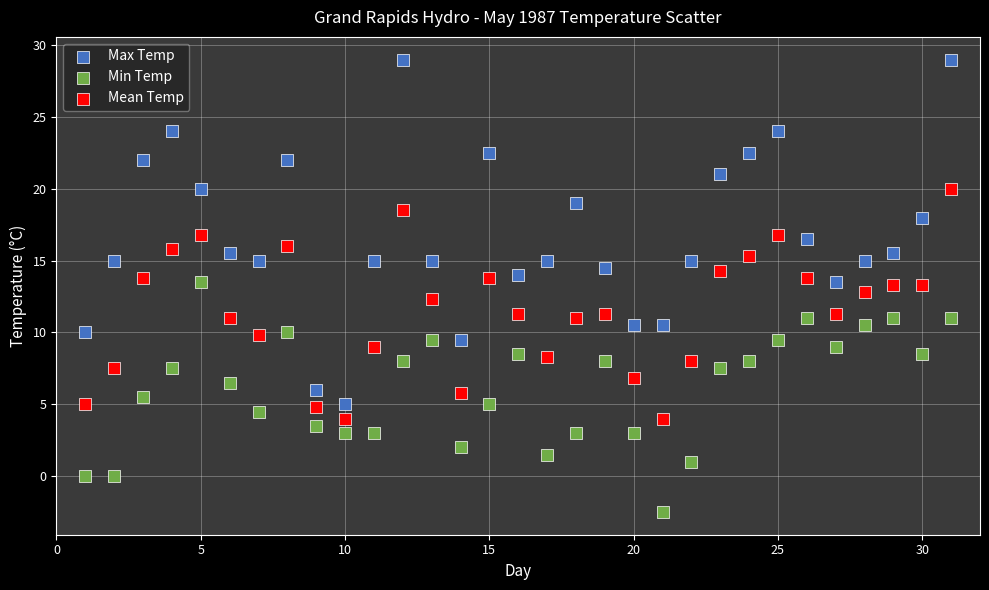

Across all data points, what is the range of X values (max minus min)?

30.0